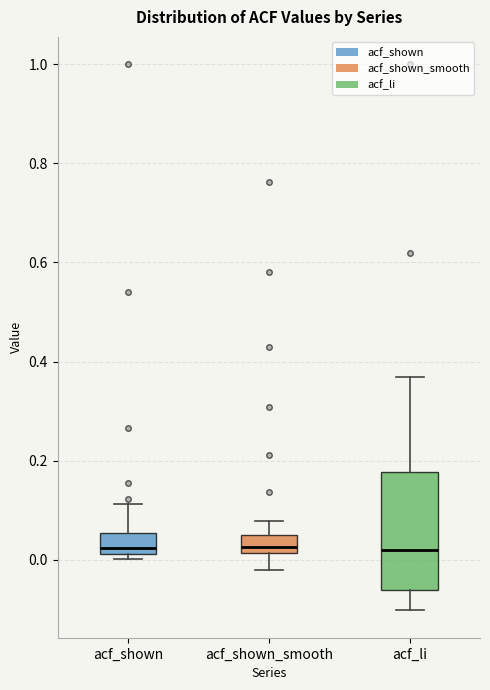

Reading left to right, transcribe this box plot: for each box, give where its median line is, the range the box spans, and where its two whiskers end, as read against the y-axis. The values are not printed on the chart, so give them approximately, as read against the axis.

acf_shown: median 0.02 (just above the box's lower edge), box 0.02 to 0.06, whiskers 0.00 to 0.12
acf_shown_smooth: median 0.02 (just above the box's lower edge), box 0.02 to 0.06, whiskers -0.02 to 0.08
acf_li: median 0.02, box -0.06 to 0.18, whiskers -0.10 to 0.36